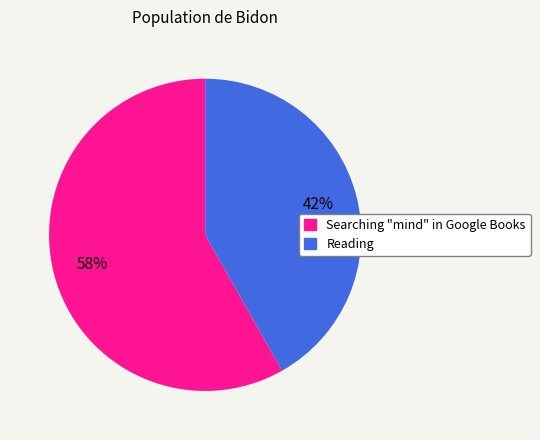

Combined, do Reading and Searching "mind" in Google Books account for over 50%?

Yes